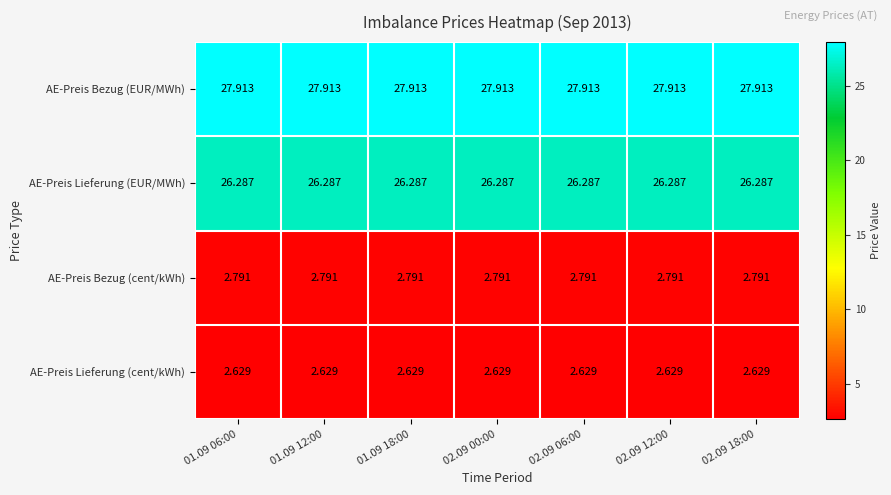

Rank the series at 02.09 12:00 from highest to lowest value.

AE-Preis Bezug (EUR/MWh), AE-Preis Lieferung (EUR/MWh), AE-Preis Bezug (cent/kWh), AE-Preis Lieferung (cent/kWh)